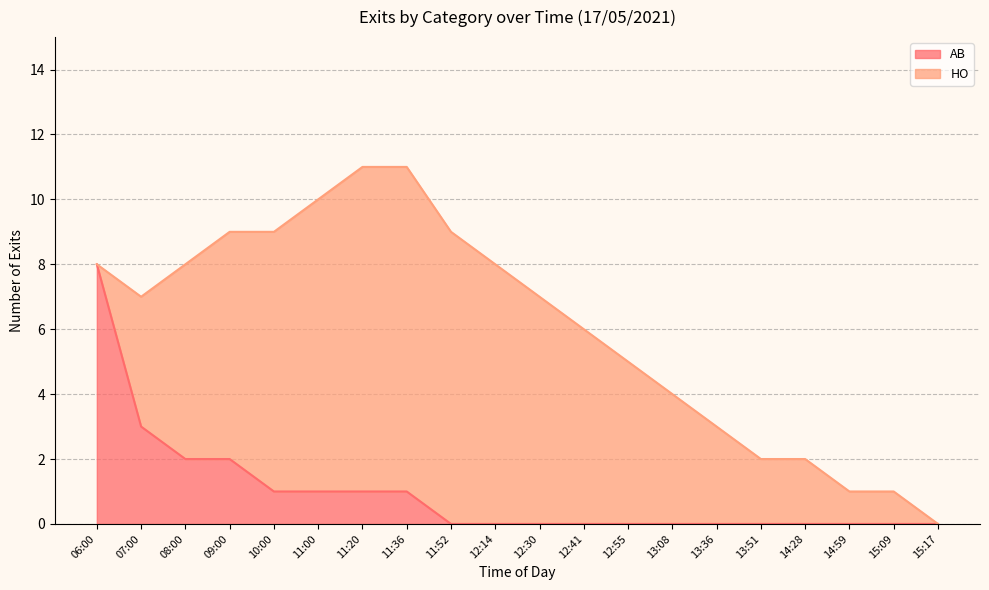

Reading left to right, extract all data points from this chart.

06:00=8	07:00=3	08:00=2	09:00=2	10:00=1	11:00=1	11:20=1	11:36=1	11:52=0	12:14=0	12:30=0	12:41=0	12:55=0	13:08=0	13:36=0	13:51=0	14:28=0	14:59=0	15:09=0	15:17=0